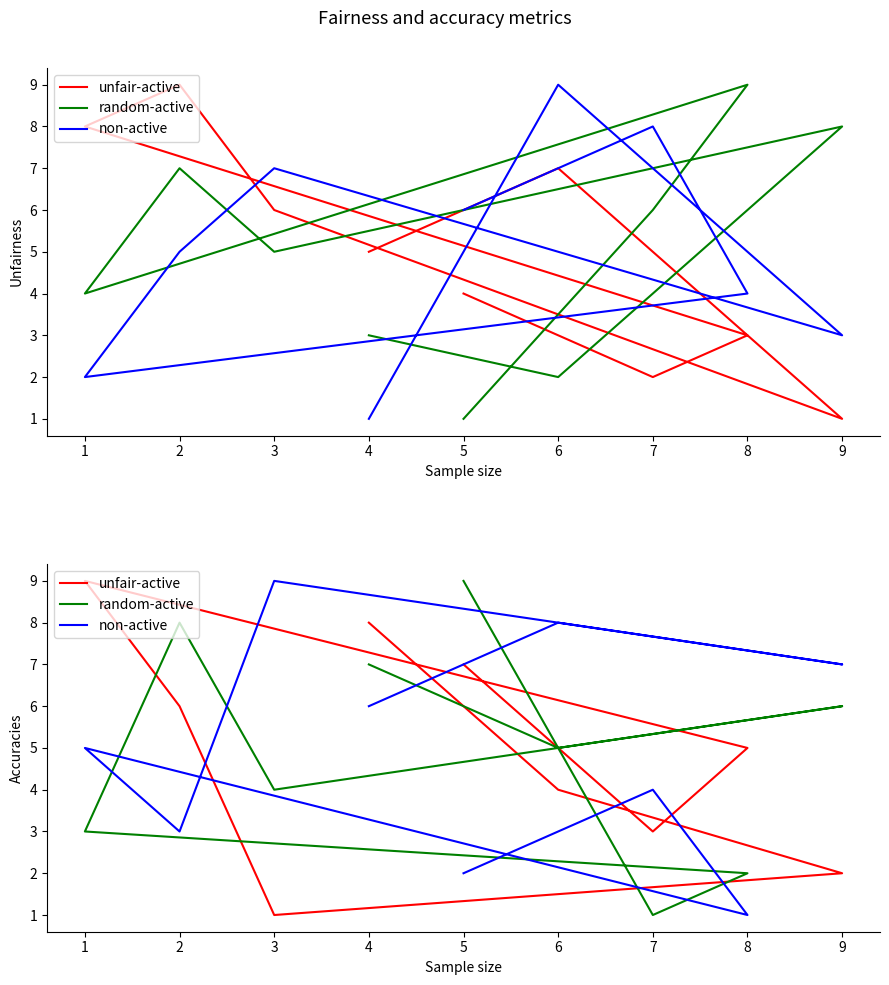

Which series has the widest spread of values?

unfair-active